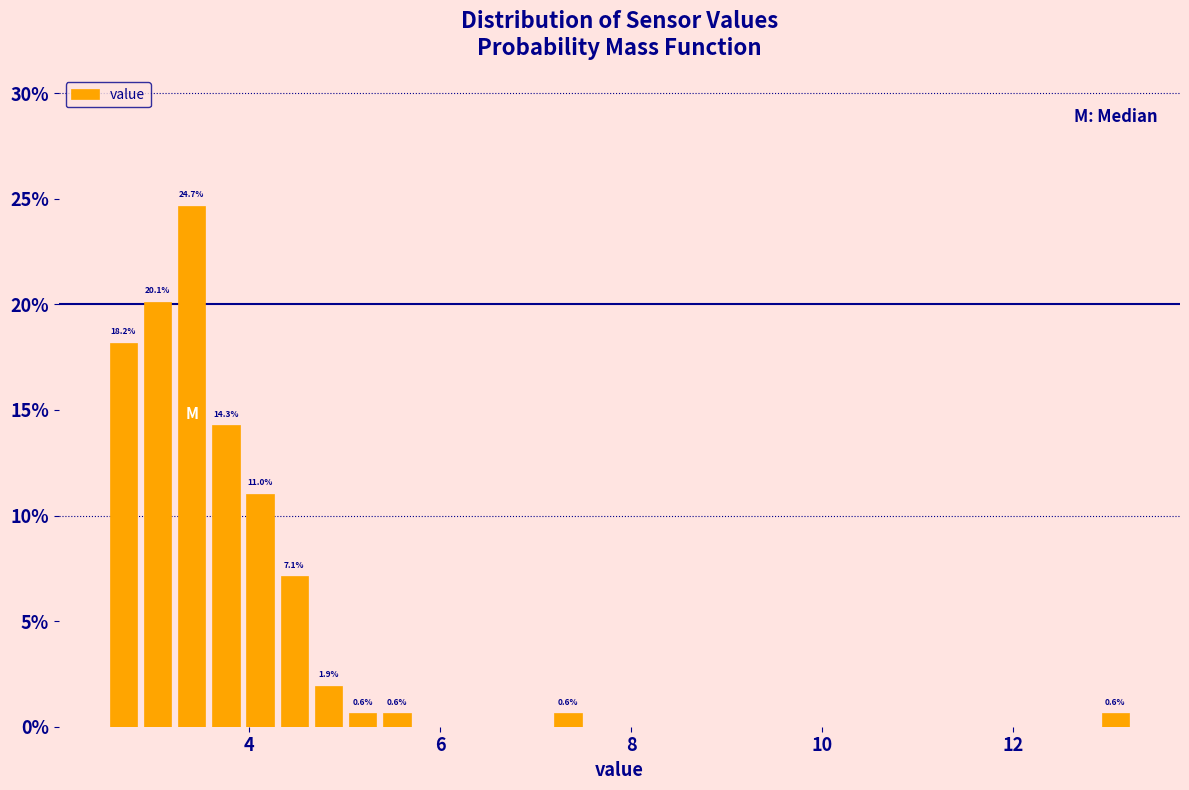

Read against the x-axis, roughly where is the centre of the tallest bar?

3.4